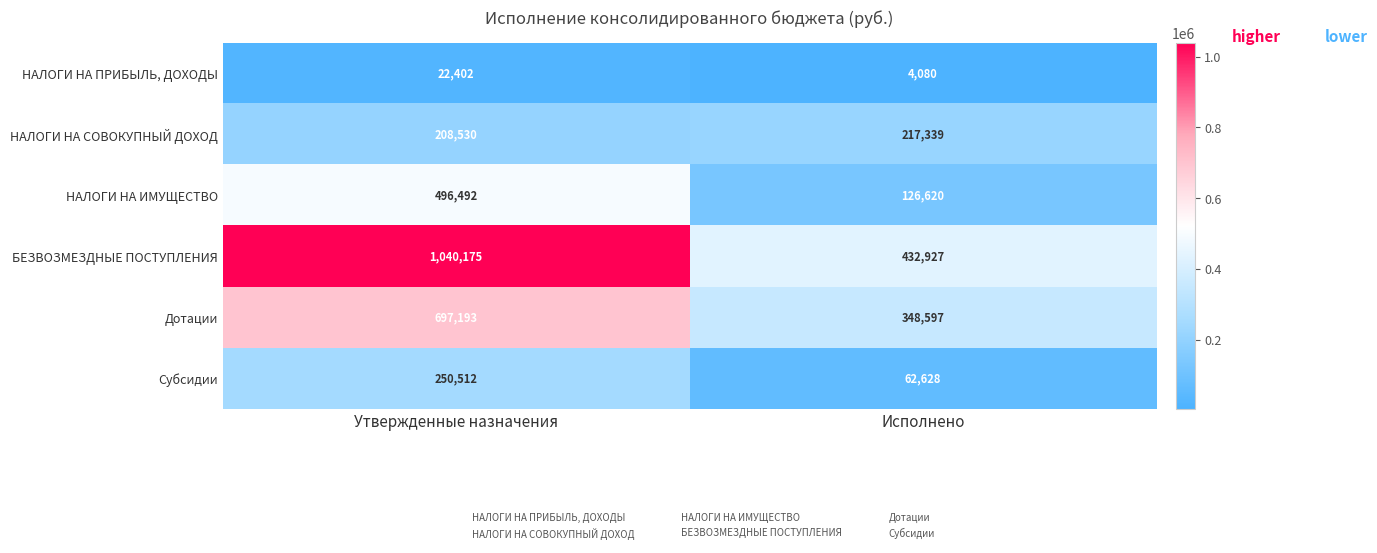

Is it true that Субсидии equals 250512 at Утвержденные назначения?

True